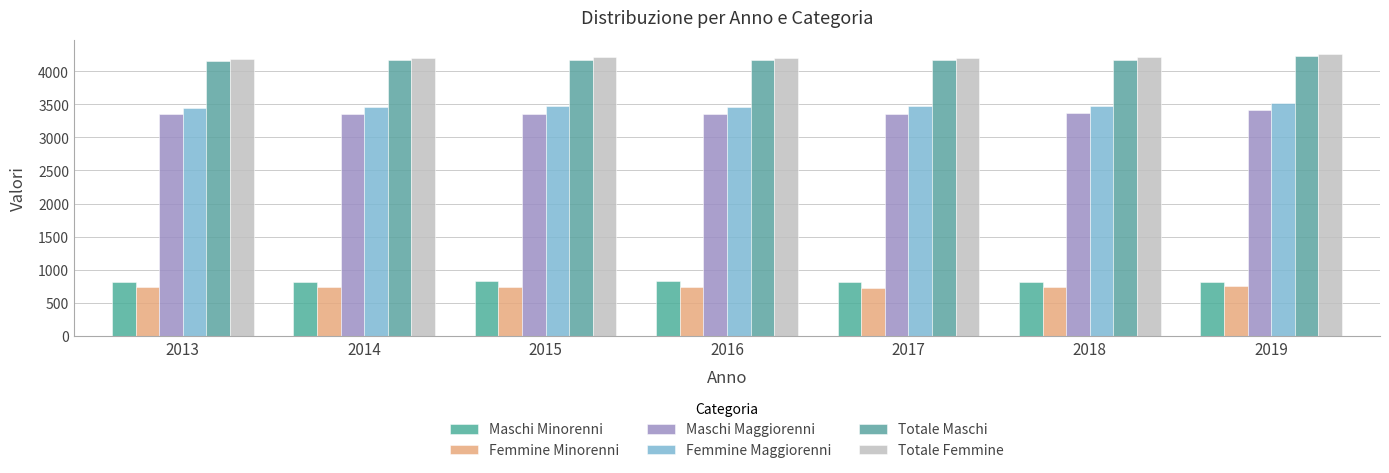

At how many categories does at least one series exceed 952?

7